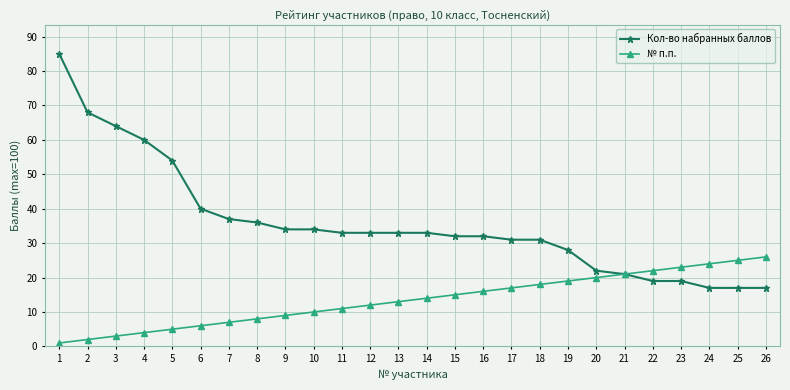

What is the sum of the Кол-во набранных баллов values at 13 and 21?

54